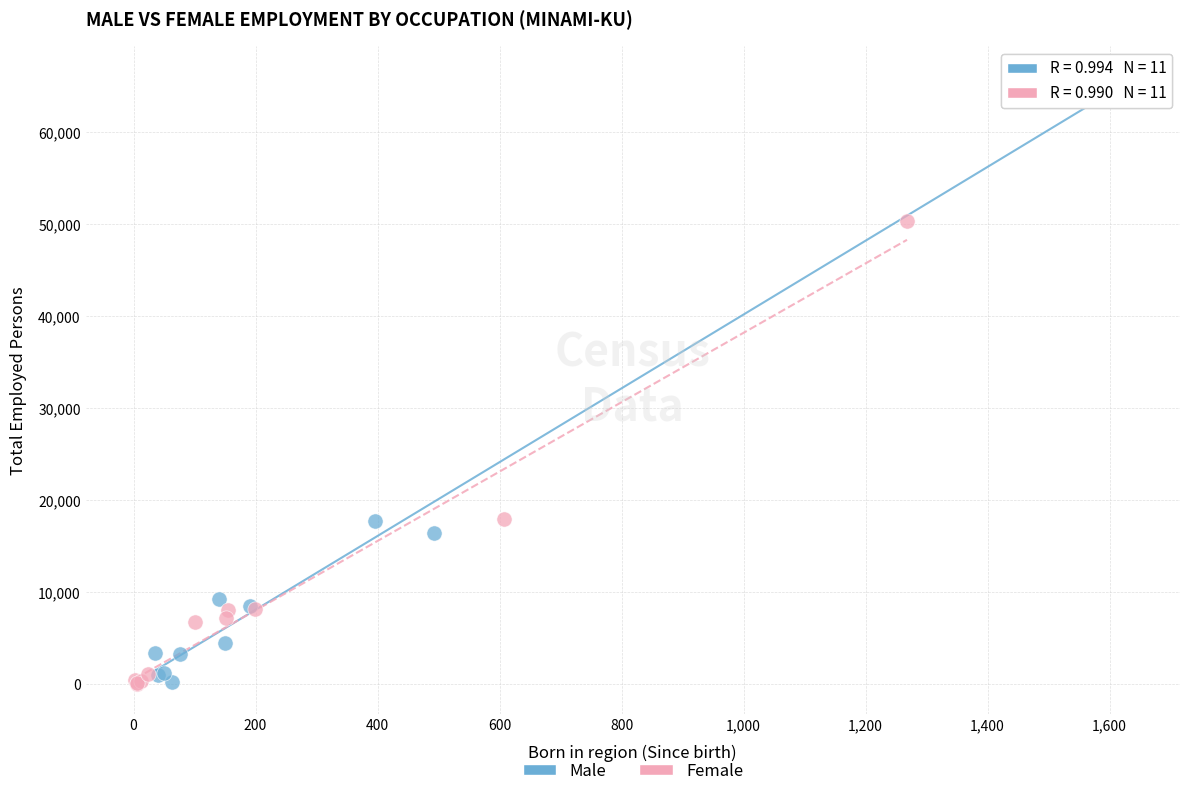

Which series has the largest Y range (max minus min)?

Male